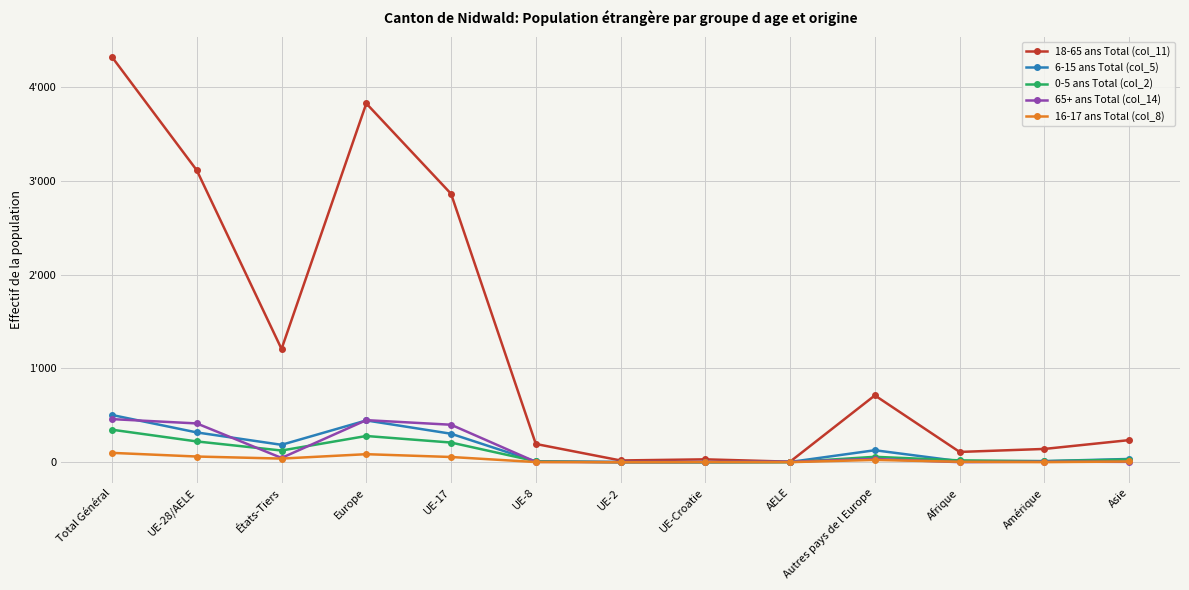

Reading left to right, what are all the values shown in this chart?

18-65 ans Total (col_11): 4322	3114	1208	3827	2863	195	19	31	6	713	110	142	236
6-15 ans Total (col_5): 504	318	186	446	304	8	2	1	3	128	11	12	35
0-5 ans Total (col_2): 347	222	125	280	210	11	0	0	1	58	20	11	29
65+ ans Total (col_14): 460	414	46	449	400	4	2	3	5	35	1	6	4
16-17 ans Total (col_8): 100	61	39	86	56	2	0	2	1	25	5	1	8